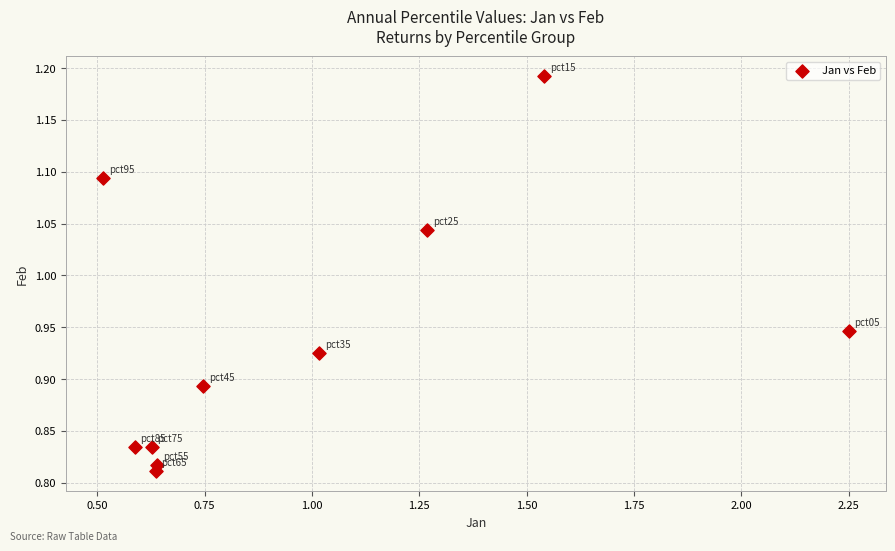

What is the range of X values (max minus min)?

1.7